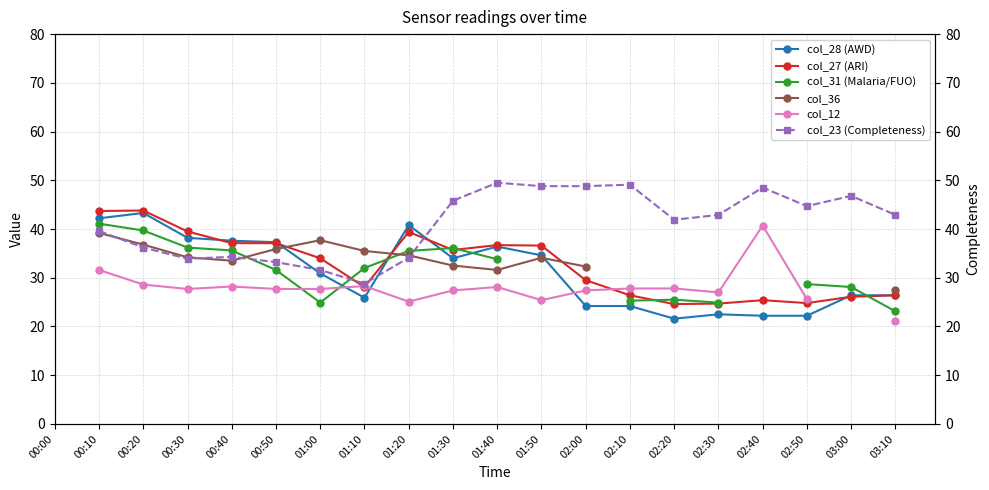

How many data points in col_28 (AWD) are above 34?

8